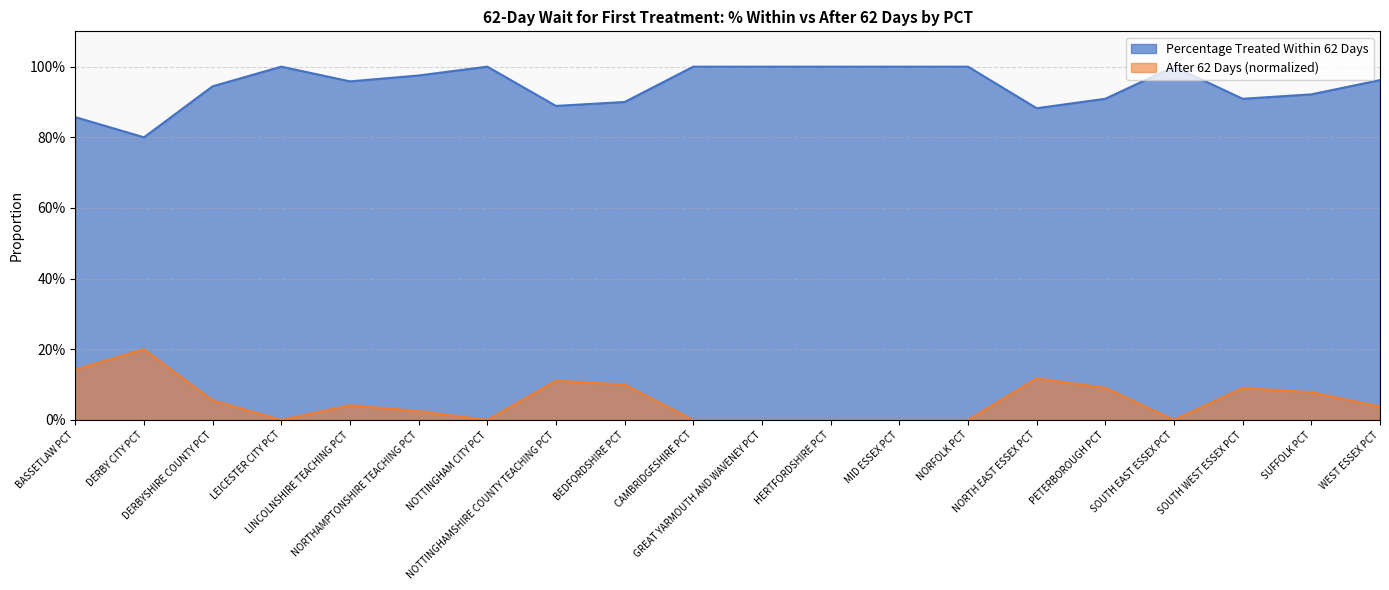

How many interior local valleys does the Within 62 Days (normalized) series have?

3